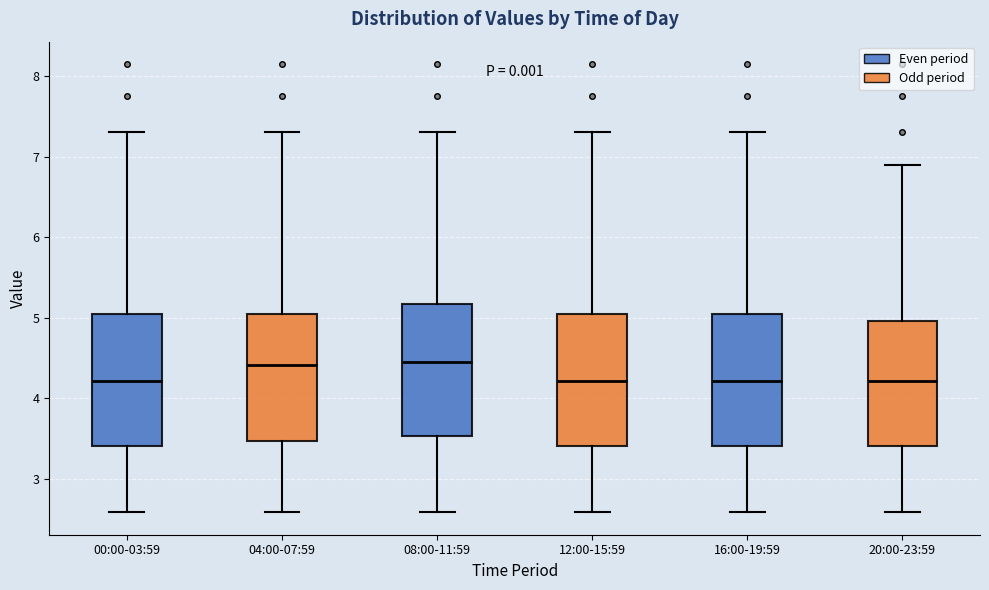

Reading left to right, read every box against the y-axis: the position of its median line, the range the box covers, and the ends of its whiskers. The values are not printed on the chart, so give them approximately, as read against the axis.

00:00-03:59: median 4.2, box 3.4 to 5.1, whiskers 2.6 to 7.3
04:00-07:59: median 4.4, box 3.5 to 5.1, whiskers 2.6 to 7.3
08:00-11:59: median 4.5, box 3.5 to 5.2, whiskers 2.6 to 7.3
12:00-15:59: median 4.2, box 3.4 to 5.1, whiskers 2.6 to 7.3
16:00-19:59: median 4.2, box 3.4 to 5.1, whiskers 2.6 to 7.3
20:00-23:59: median 4.2, box 3.4 to 5.0, whiskers 2.6 to 6.9